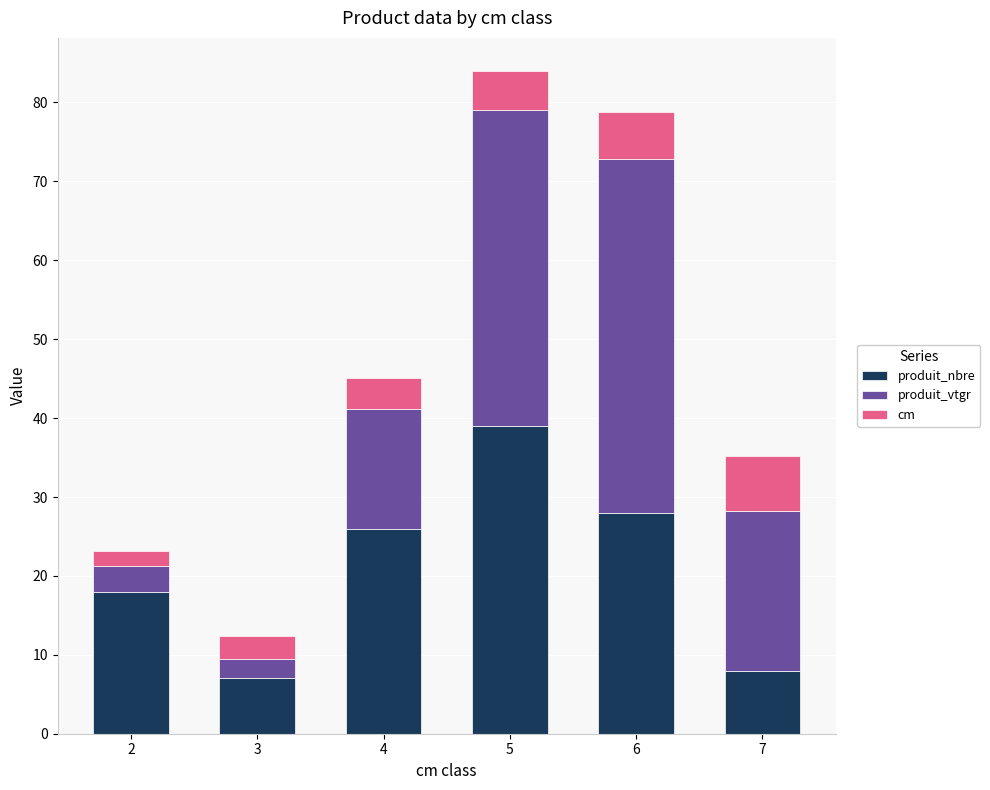

What is the maximum value for produit_nbre?

39.0